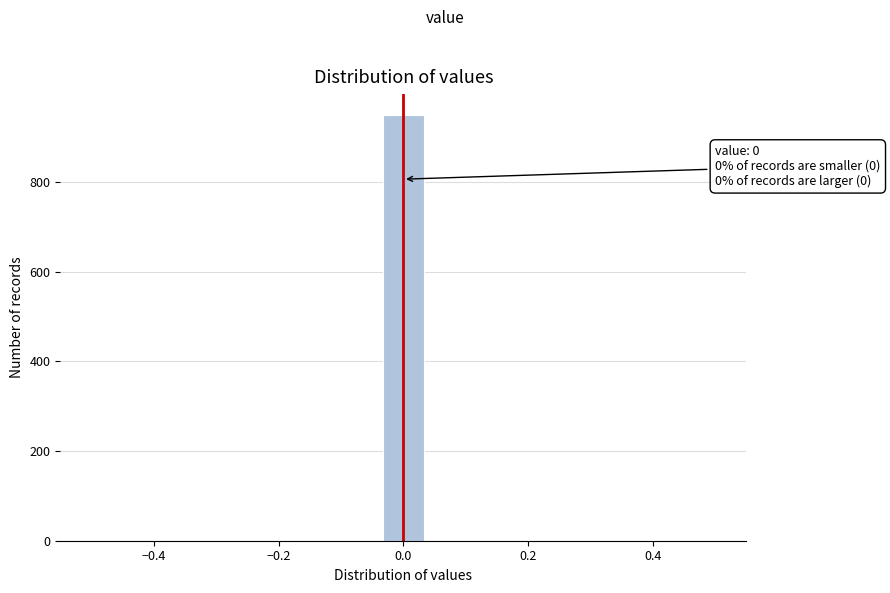

Around what value on the x-axis is the tallest bar? Give the approximate position of its centre, as read against the axis.

0.00